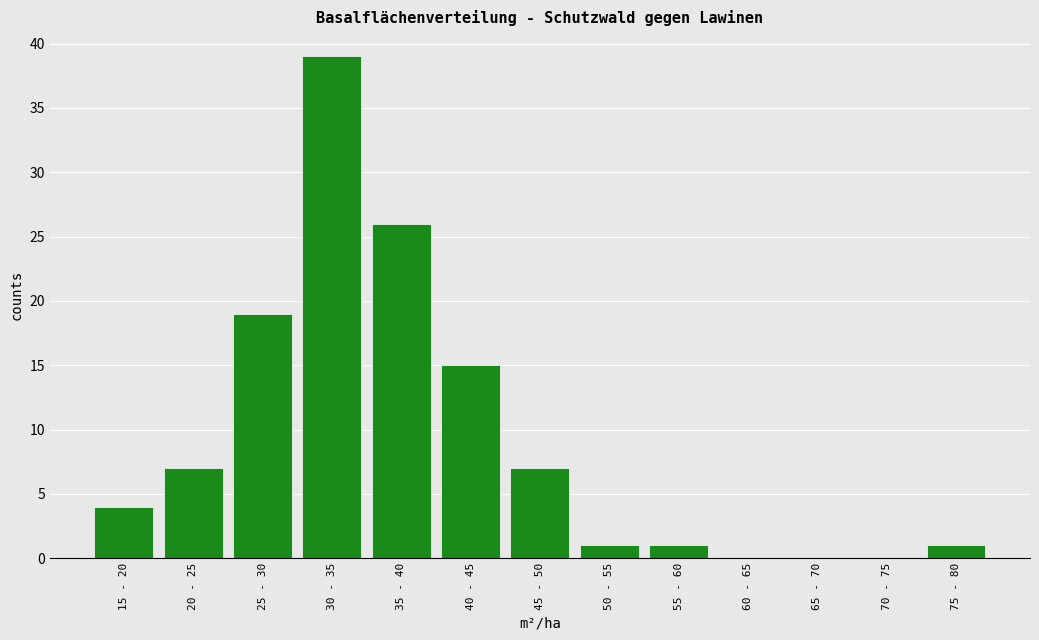

Reading left to right, transcribe all the data shown in this chart.

15 - 20=4	20 - 25=7	25 - 30=19	30 - 35=39	35 - 40=26	40 - 45=15	45 - 50=7	50 - 55=1	55 - 60=1	60 - 65=0	65 - 70=0	70 - 75=0	75 - 80=1